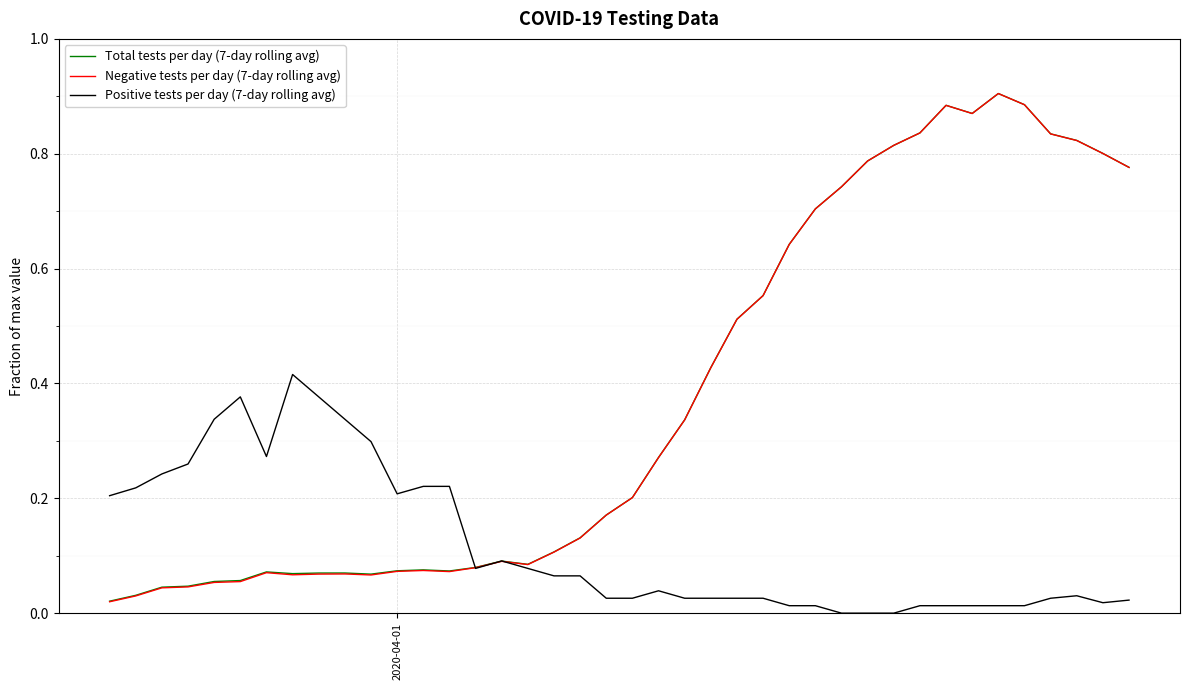

Which series has the largest range (max minus min)?

Negative tests per day (7-day rolling avg)